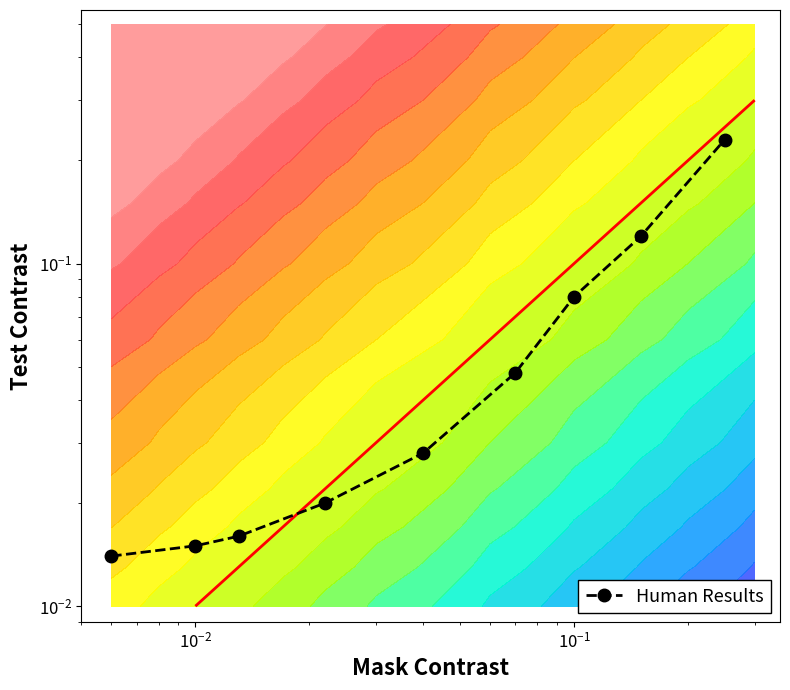

What is the difference between the maximum and minimum values?

0.2